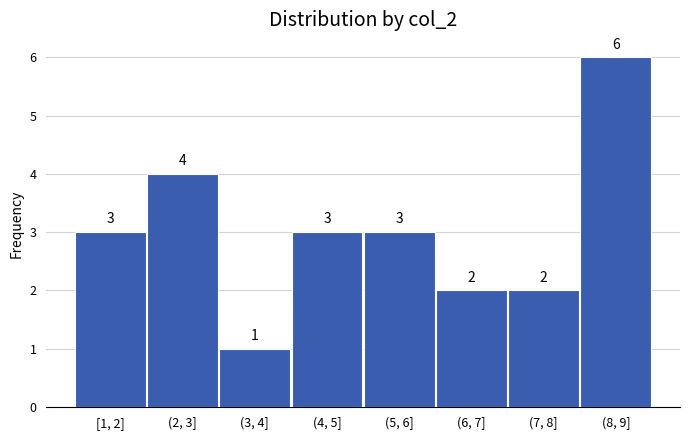

Reading right to left, transcribe all the data shown in this chart.

6	2	2	3	3	1	4	3